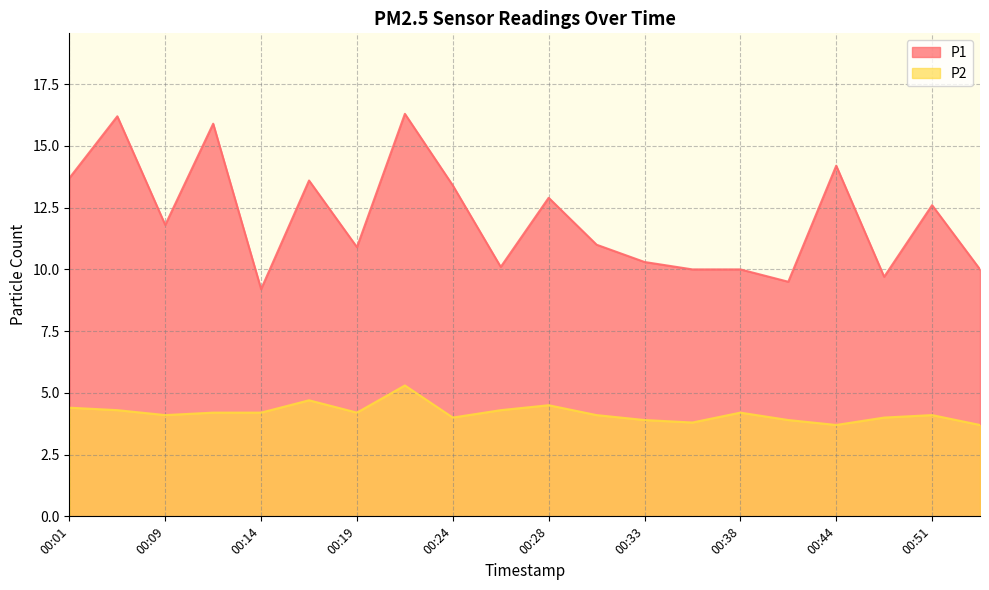

What are all the series names shown in the legend?

P1, P2